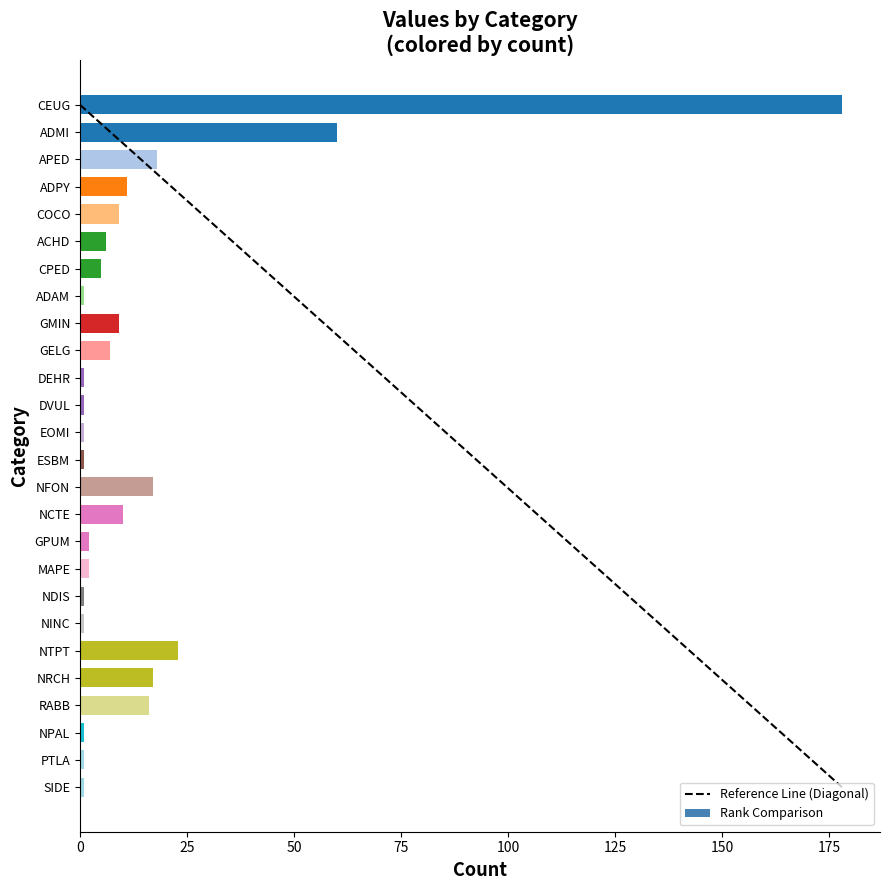

What is the difference between the values at GELG and MAPE?

5